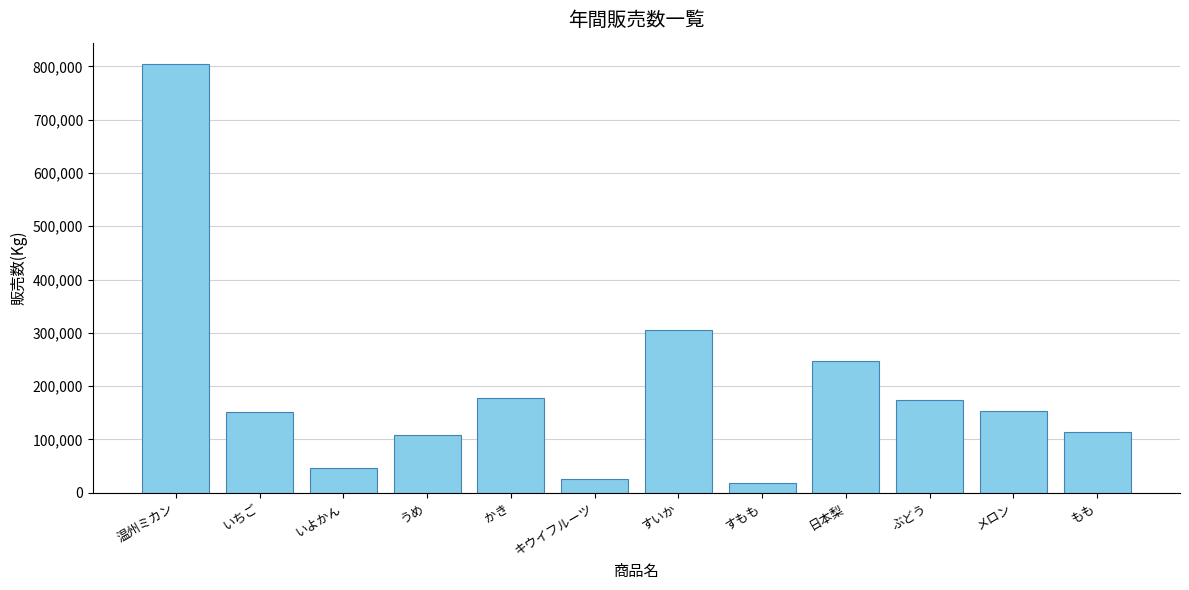

Between かき and もも, which is larger?

かき